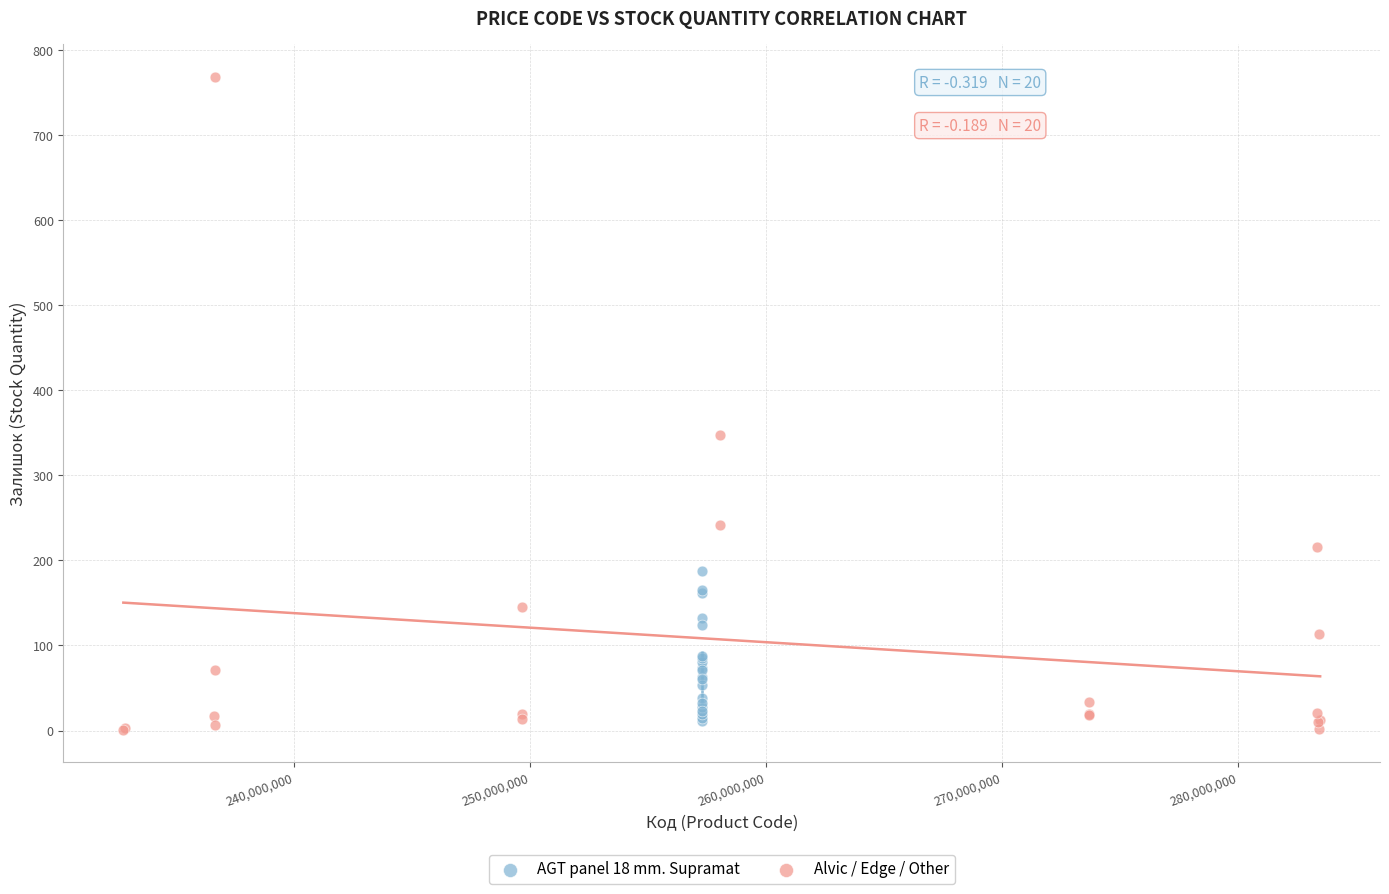

Which series reaches the maximum Y coordinate?

Alvic / Edge / Other